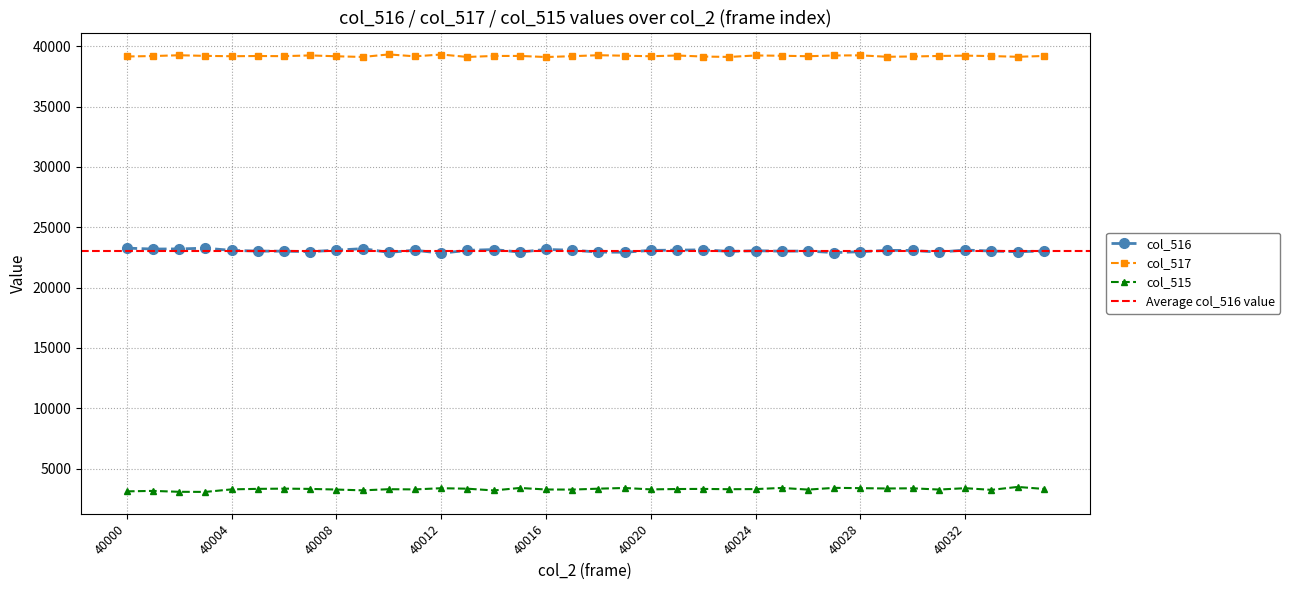

At which label does the data first exceed 23077?

40000